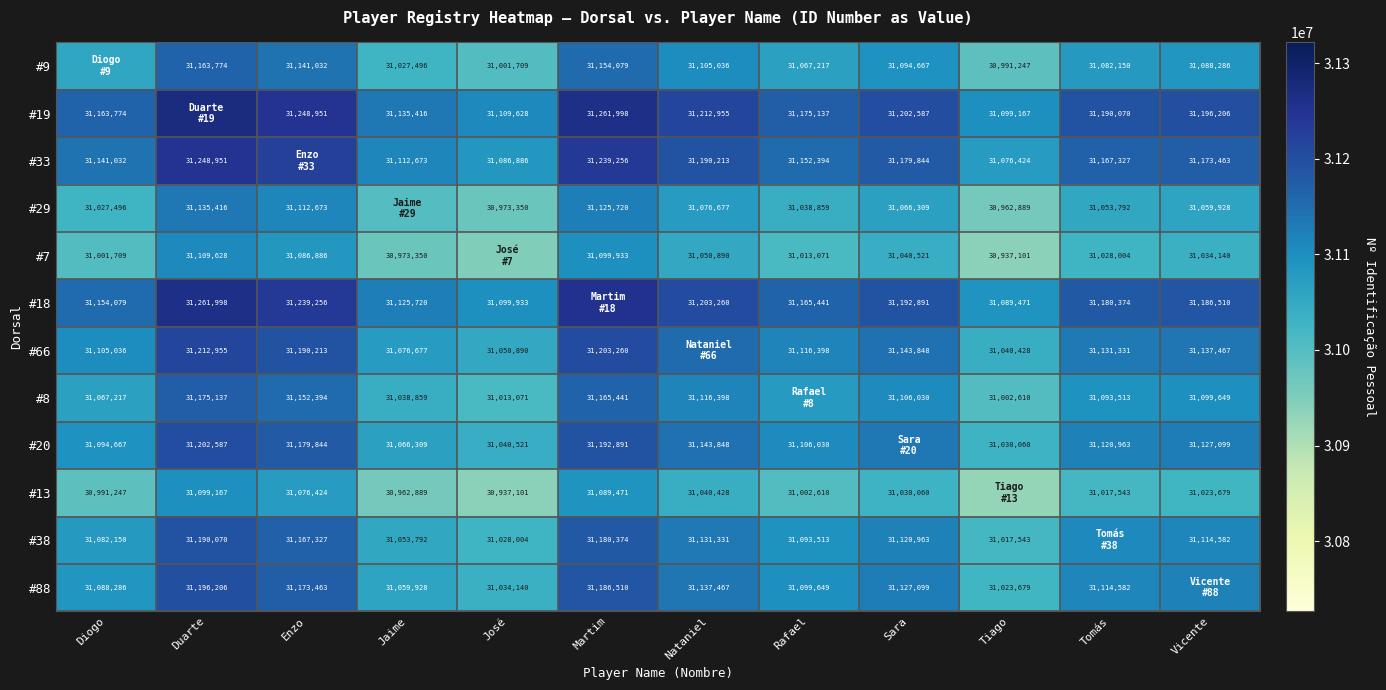

What is the sum of the #66 values at Vicente and Jaime?

62214144